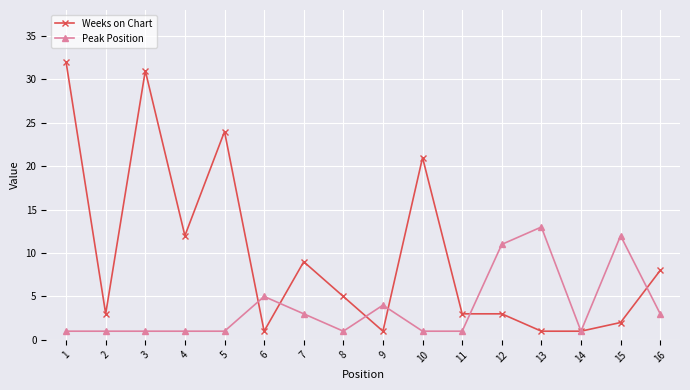

Reading left to right, what are all the values shown in this chart?

Weeks on Chart: 32	3	31	12	24	1	9	5	1	21	3	3	1	1	2	8
Peak Position: 1	1	1	1	1	5	3	1	4	1	1	11	13	1	12	3